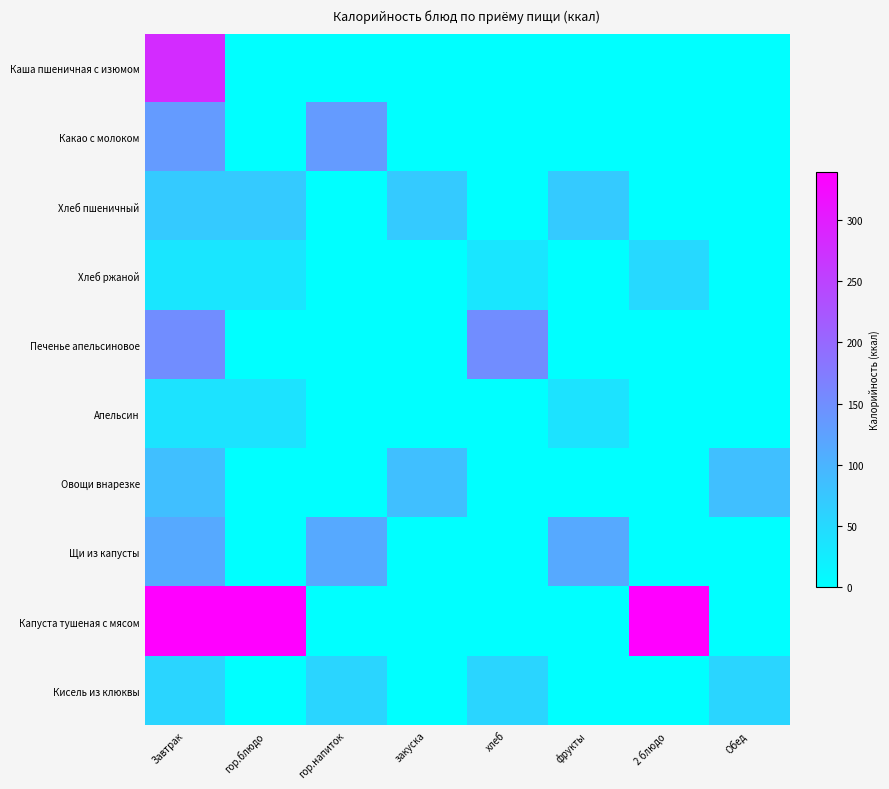

Reading left to right, list all the values displayed in this chart.

Каша пшеничная с изюмом: Завтрак=281.4	гор.блюдо=0.0	гор.напиток=0.0	закуска=0.0	хлеб=0.0	фрукты=0.0	2 блюдо=0.0	Обед=0.0
Какао с молоком: Завтрак=133.4	гор.блюдо=0.0	гор.напиток=133.4	закуска=0.0	хлеб=0.0	фрукты=0.0	2 блюдо=0.0	Обед=0.0
Хлеб пшеничный: Завтрак=70.3	гор.блюдо=70.3	гор.напиток=0.0	закуска=70.3	хлеб=0.0	фрукты=70.3	2 блюдо=0.0	Обед=0.0
Хлеб ржаной: Завтрак=34.2	гор.блюдо=34.2	гор.напиток=0.0	закуска=0.0	хлеб=34.2	фрукты=0.0	2 блюдо=51.2	Обед=0.0
Печенье апельсиновое: Завтрак=151.9	гор.блюдо=0.0	гор.напиток=0.0	закуска=0.0	хлеб=151.9	фрукты=0.0	2 блюдо=0.0	Обед=0.0
Апельсин: Завтрак=37.8	гор.блюдо=37.8	гор.напиток=0.0	закуска=0.0	хлеб=0.0	фрукты=37.8	2 блюдо=0.0	Обед=0.0
Овощи внарезке: Завтрак=85.8	гор.блюдо=0.0	гор.напиток=0.0	закуска=85.8	хлеб=0.0	фрукты=0.0	2 блюдо=0.0	Обед=85.8
Щи из капусты: Завтрак=115.3	гор.блюдо=0.0	гор.напиток=115.3	закуска=0.0	хлеб=0.0	фрукты=115.3	2 блюдо=0.0	Обед=0.0
Капуста тушеная с мясом: Завтрак=339.4	гор.блюдо=339.4	гор.напиток=0.0	закуска=0.0	хлеб=0.0	фрукты=0.0	2 блюдо=339.4	Обед=0.0
Кисель из клюквы: Завтрак=56.8	гор.блюдо=0.0	гор.напиток=56.8	закуска=0.0	хлеб=56.8	фрукты=0.0	2 блюдо=0.0	Обед=56.8